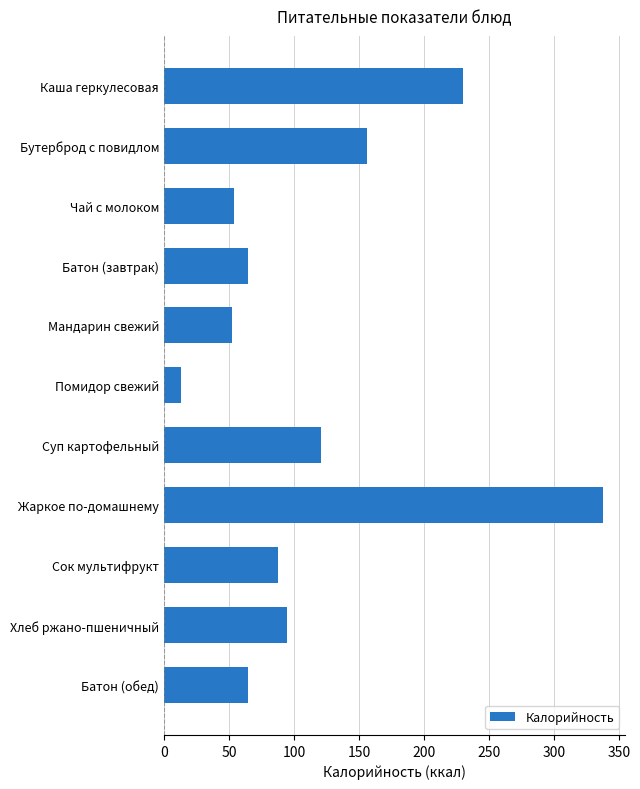

What is the minimum value shown in the chart?

12.8